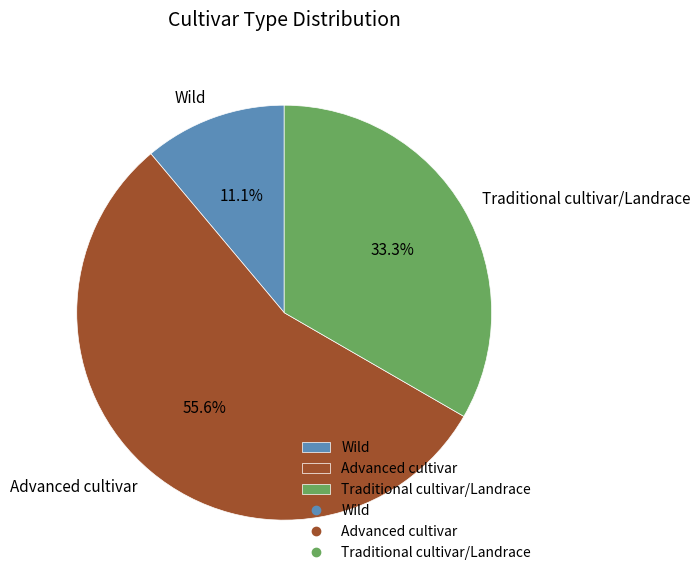

Is it true that Wild is 11% of the pie?

True